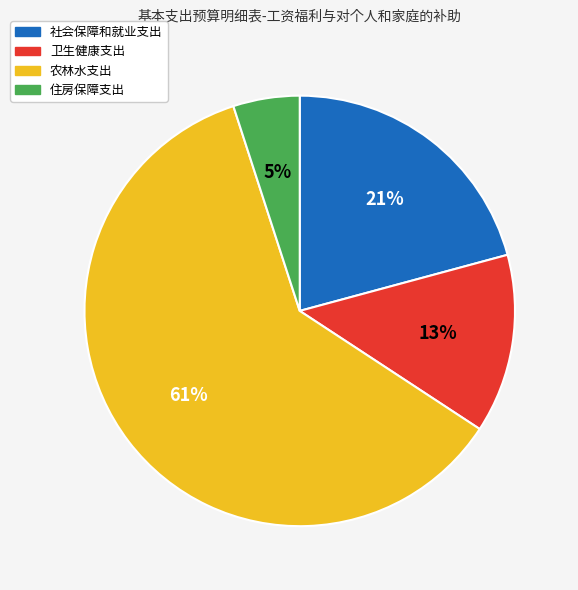

How many segments does this pie chart have?

4